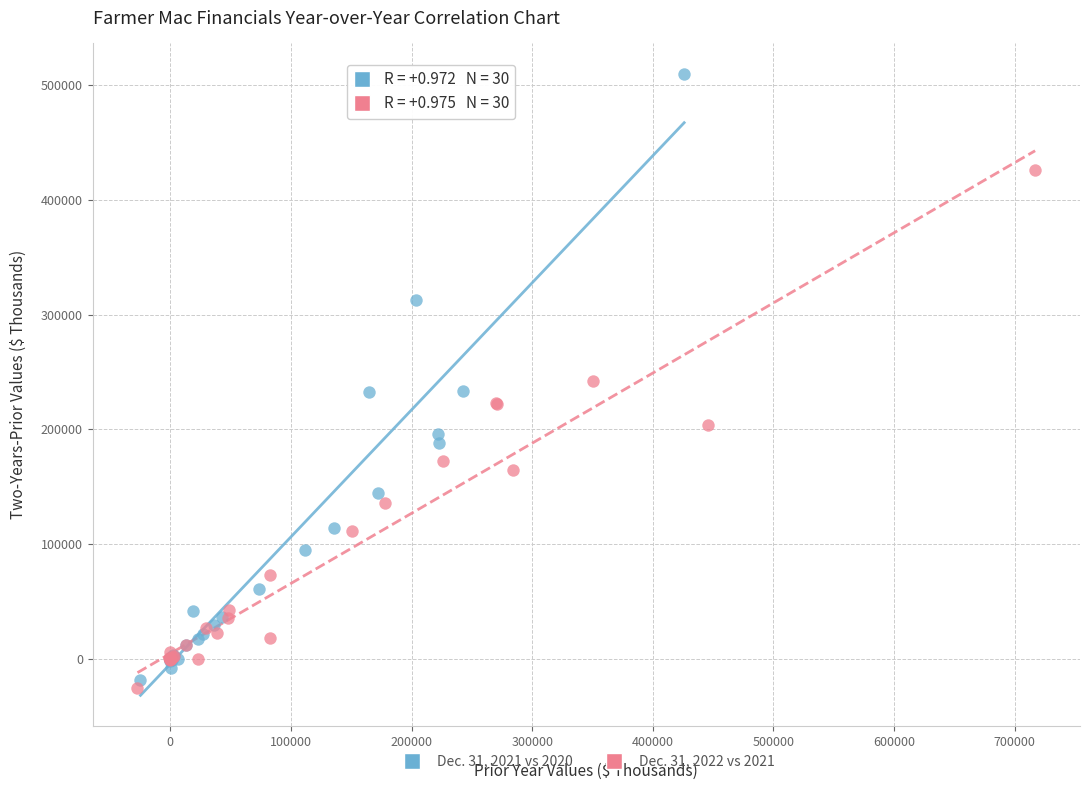

Which series reaches the maximum Y coordinate?

Dec. 31, 2021 vs 2020